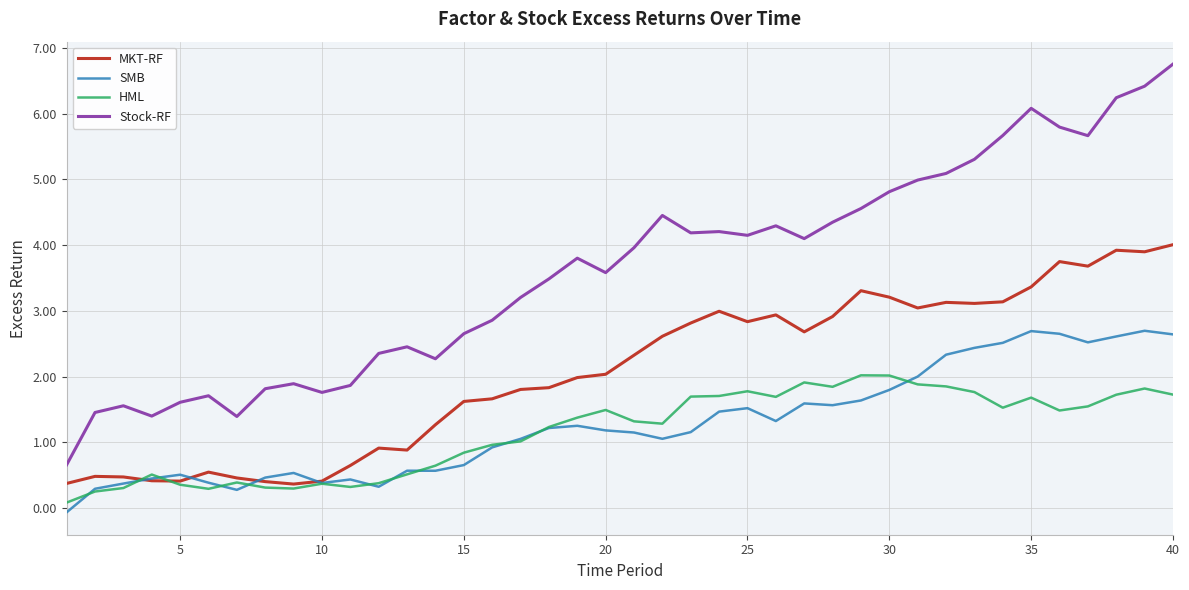

What is the greatest value displayed?

6.8